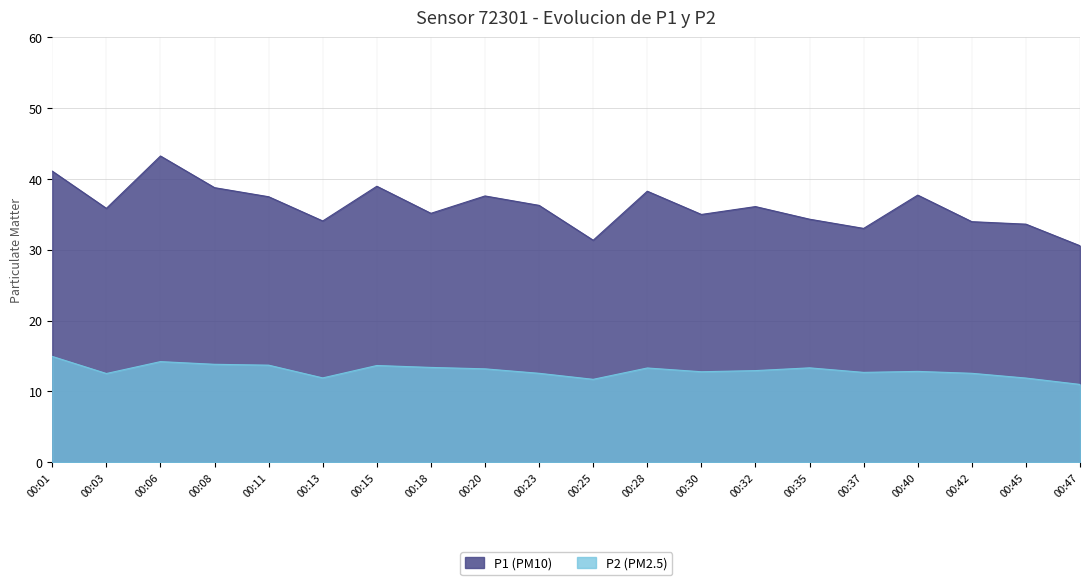

True or false: P2 has a value of 22.6 at 00:15.

False